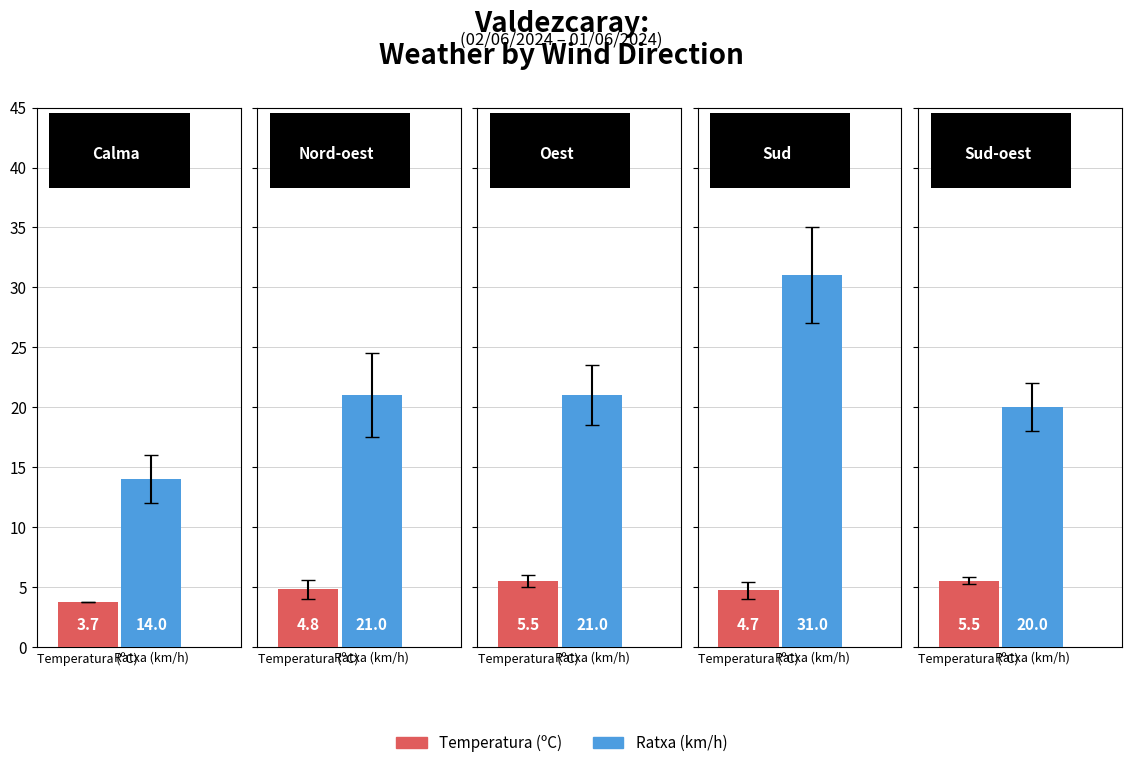

The Temperatura (ºC) series shows 4.7 at 3. True or false?

True